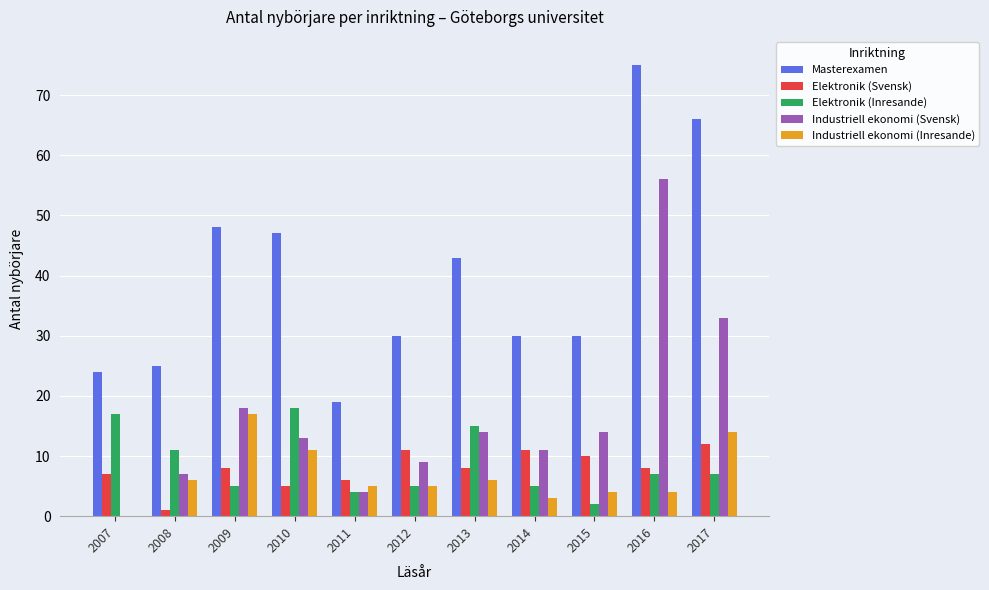

What is the total value across all series at 2009?

96